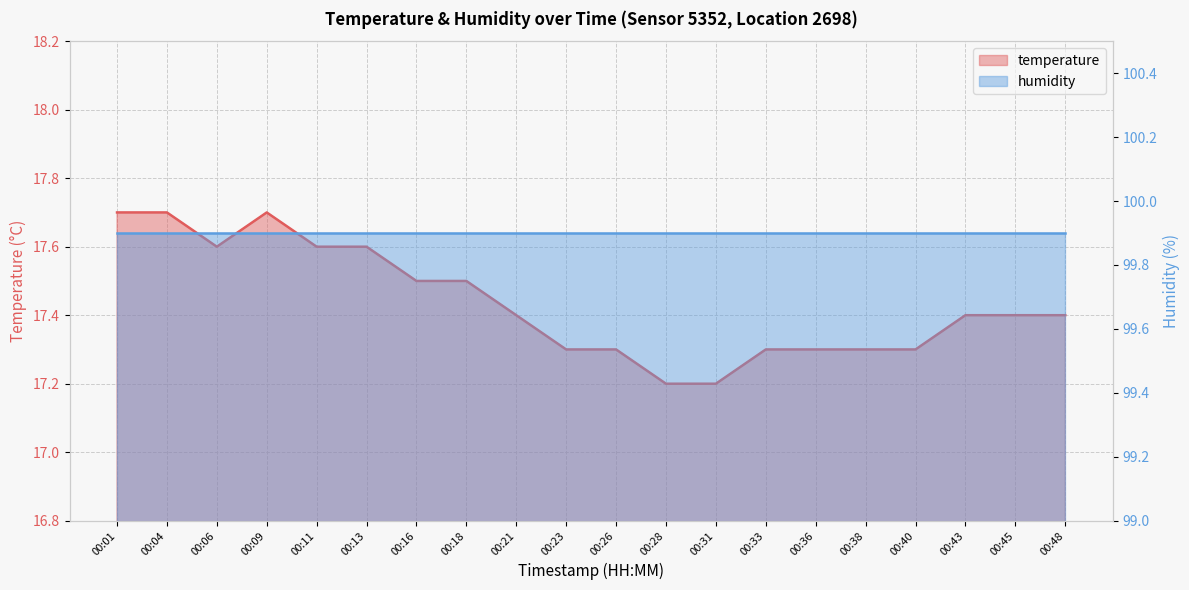

What is the change in value from 00:23 to 00:45?

+0.1